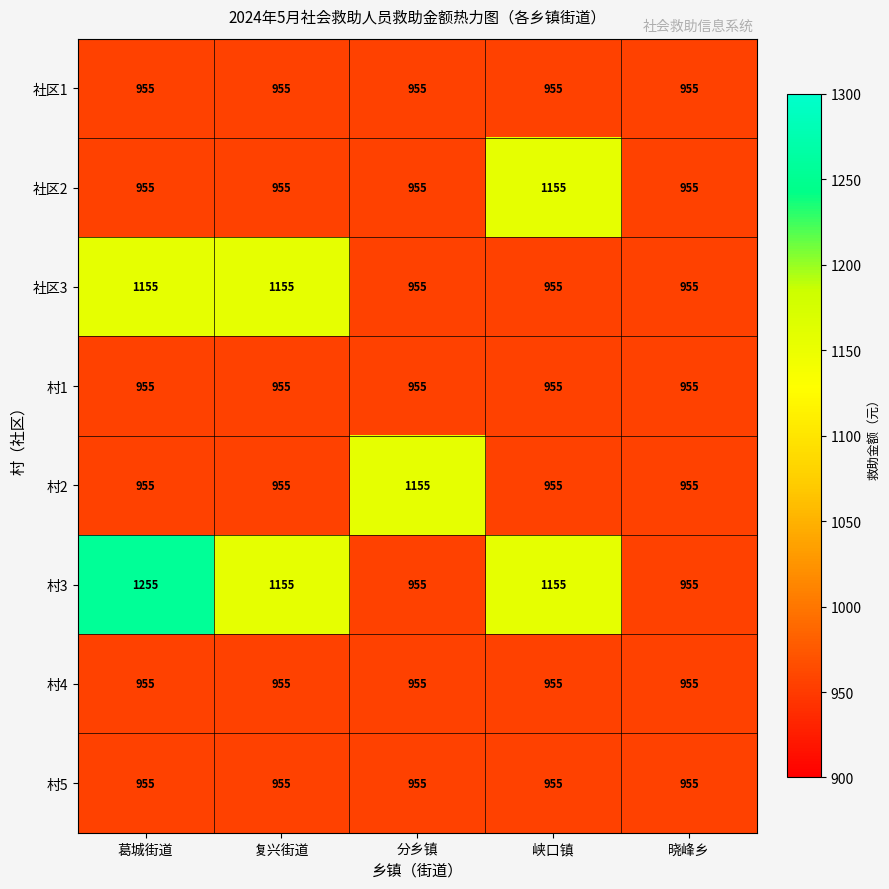

What is the approximate value of 村2 at 峡口镇, to the nearest 50?

950